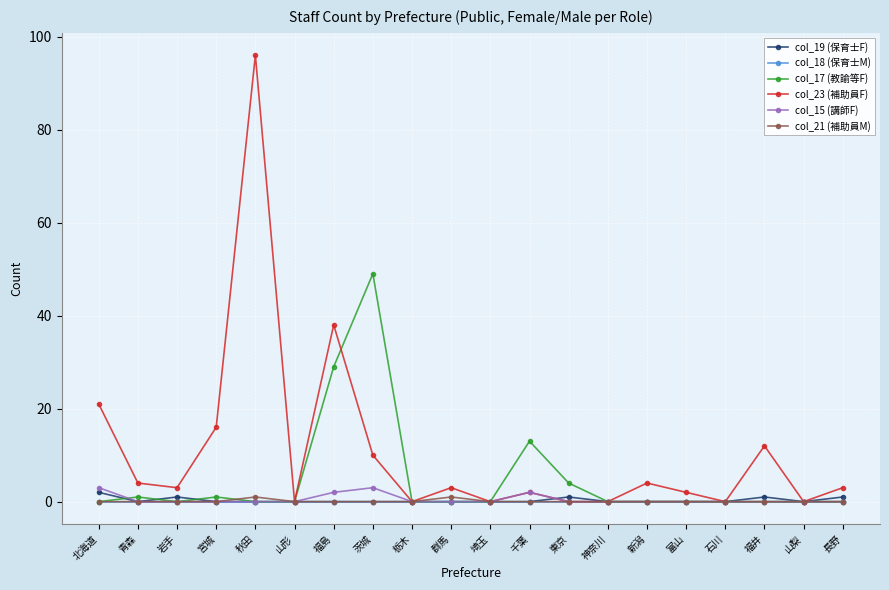

How many data points does each series have?

20